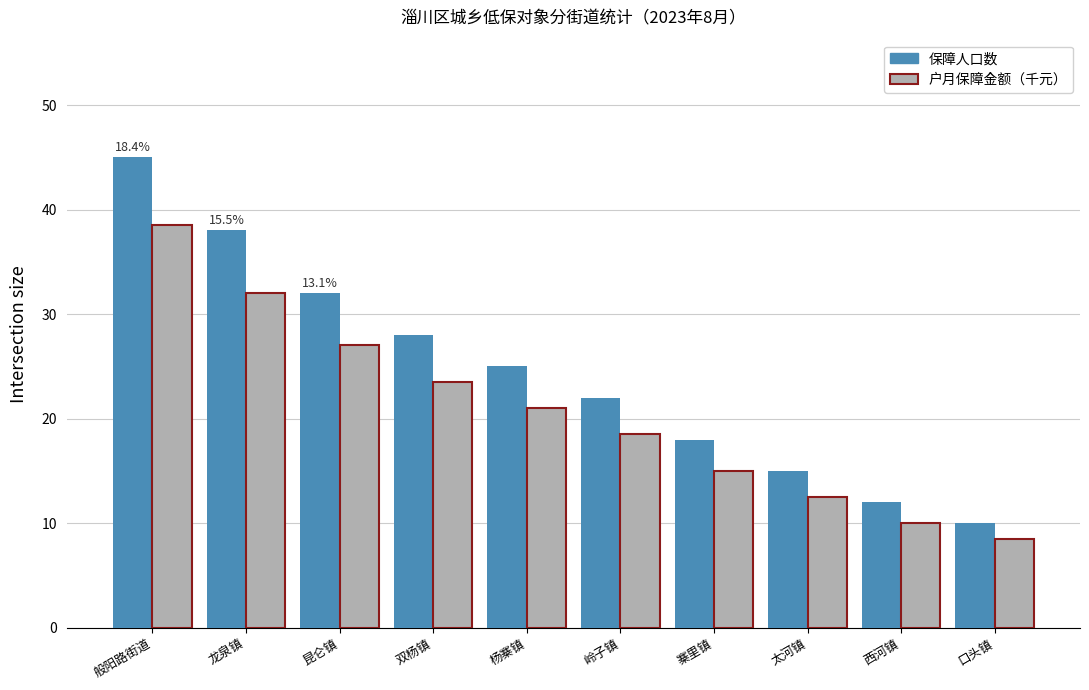

Reading left to right, what are all the values shown in this chart?

保障人口数: 般阳路街道=45.0	龙泉镇=38.0	昆仑镇=32.0	双杨镇=28.0	杨寨镇=25.0	岭子镇=22.0	寨里镇=18.0	太河镇=15.0	西河镇=12.0	口头镇=10.0
户月保障金额（千元）: 般阳路街道=38.5	龙泉镇=32.0	昆仑镇=27.0	双杨镇=23.5	杨寨镇=21.0	岭子镇=18.5	寨里镇=15.0	太河镇=12.5	西河镇=10.0	口头镇=8.5